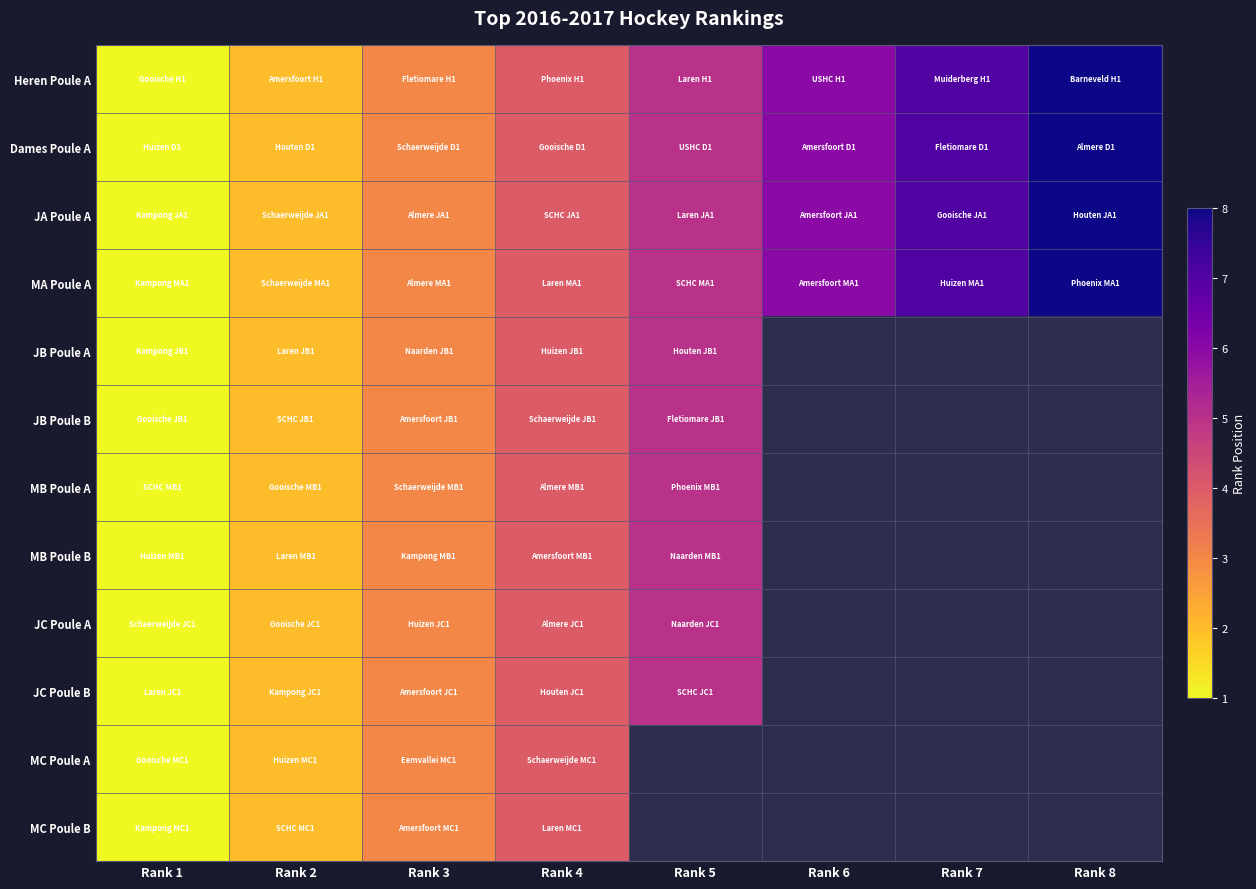

What is the maximum value for MB Poule A?

5.0